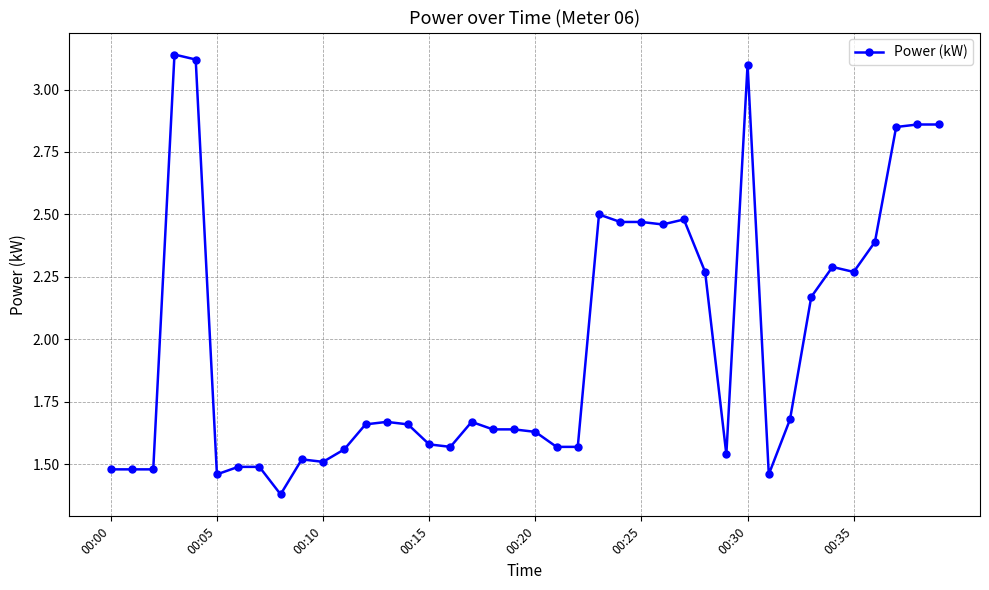

What is the sum of all values?

79.1